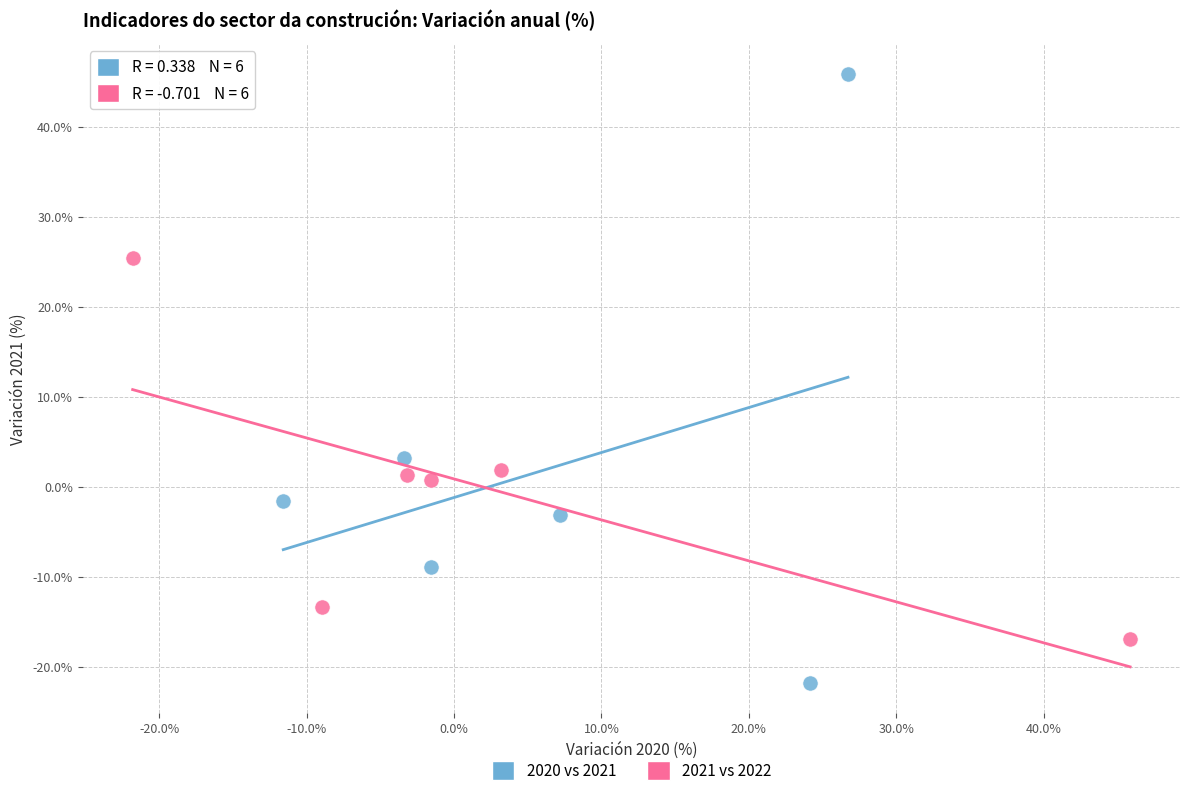

Which series contains the highest Y value?

2020 vs 2021